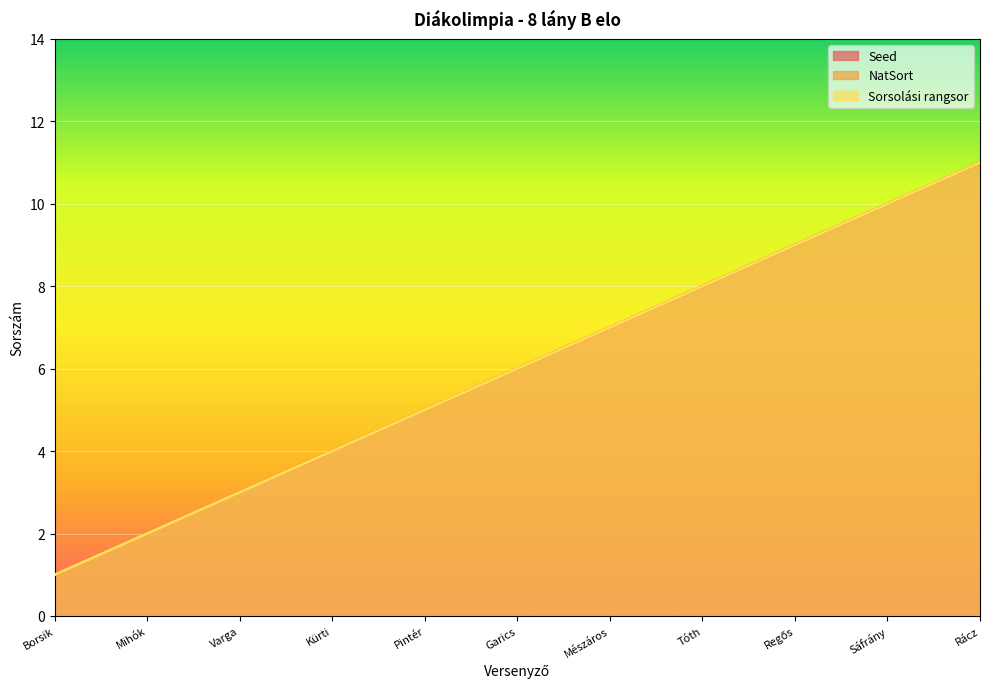

Count the Sorsolási rangsor values in the range 3 to 9.

7